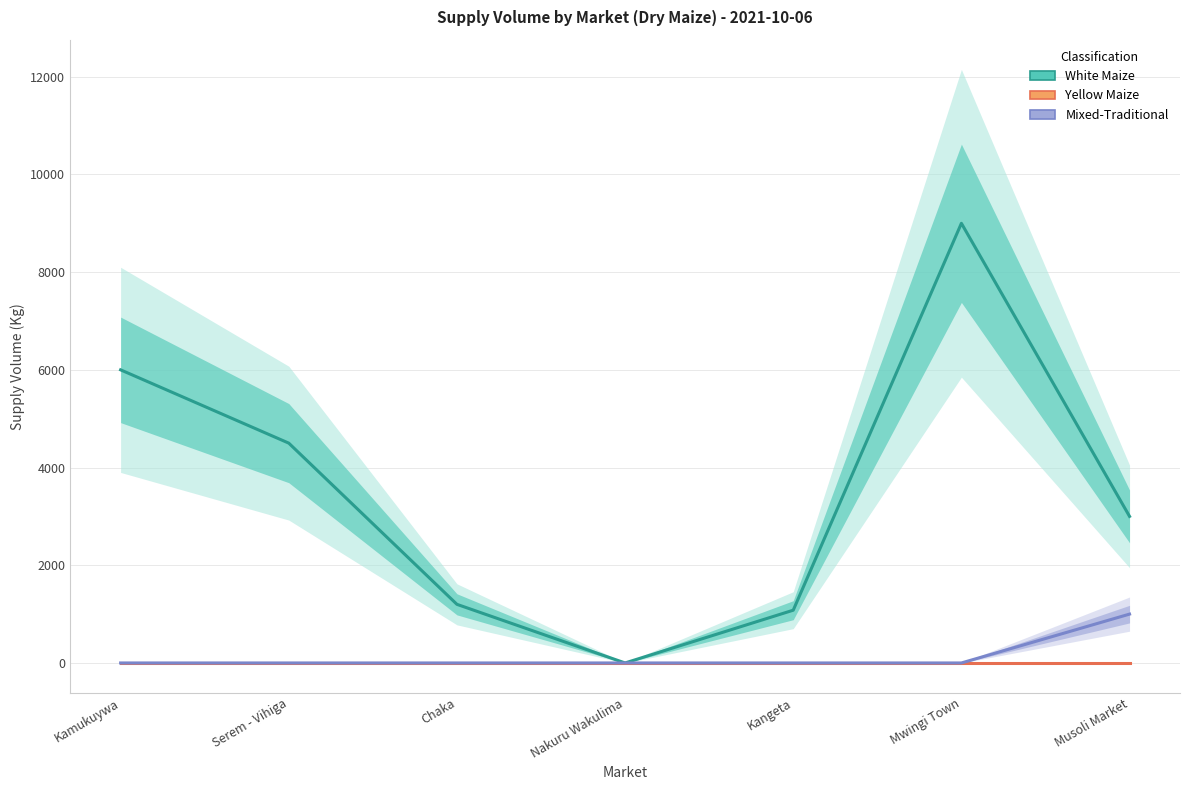

What are all the series names shown in the legend?

White Maize, Yellow Maize, Mixed-Traditional